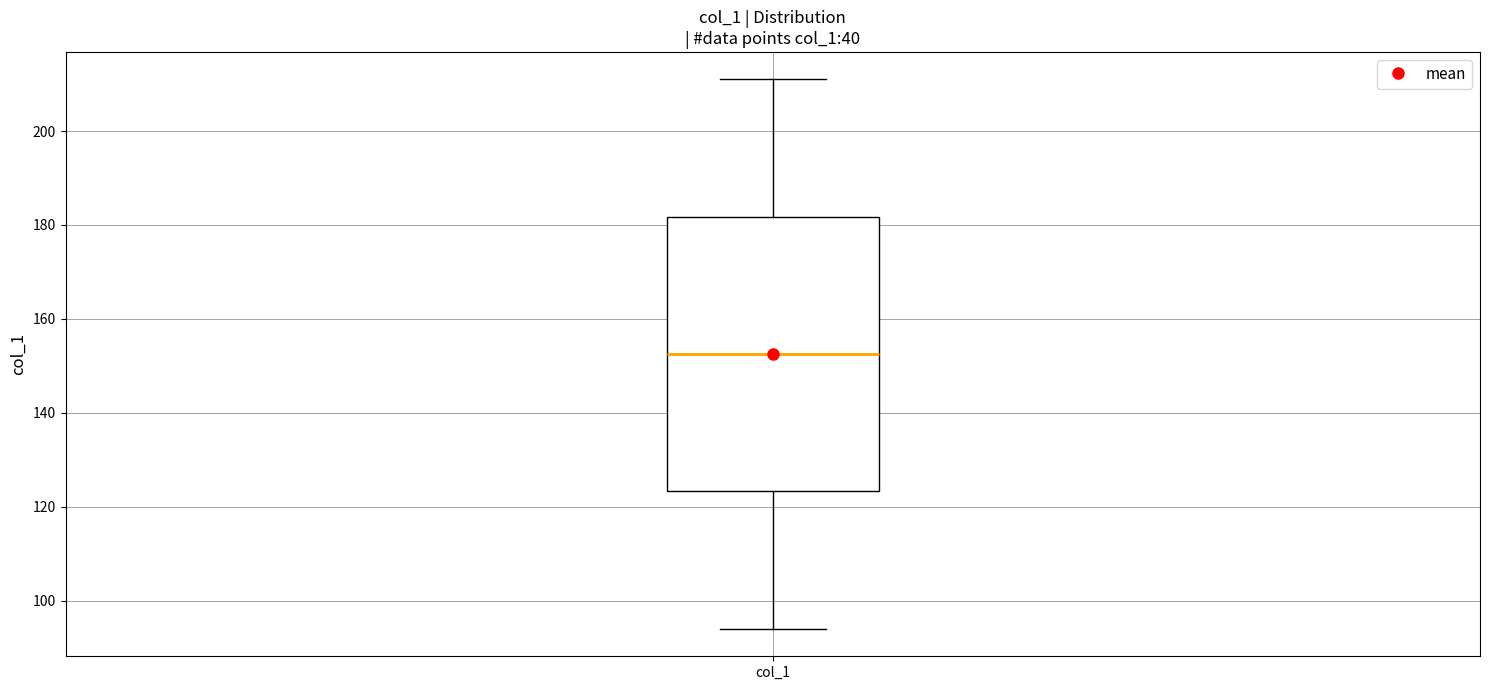

Read this box plot against the y-axis: the position of the median line, the range covered by the box, and the ends of both whiskers. The values are not printed on the chart, so give them approximately, as read against the axis.

median 152, box 124 to 182, whiskers 94 to 212